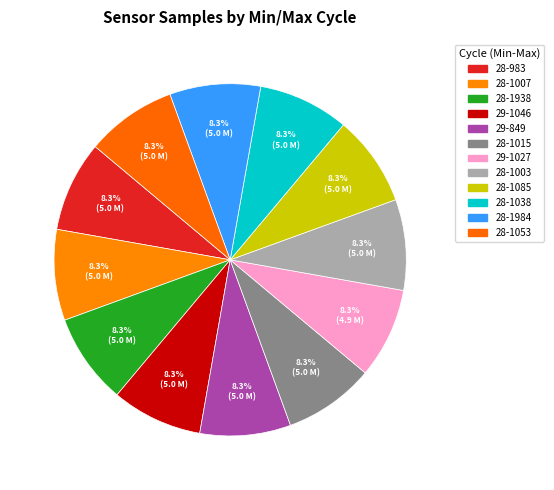

Which category has the biggest portion of the pie?

28-1007